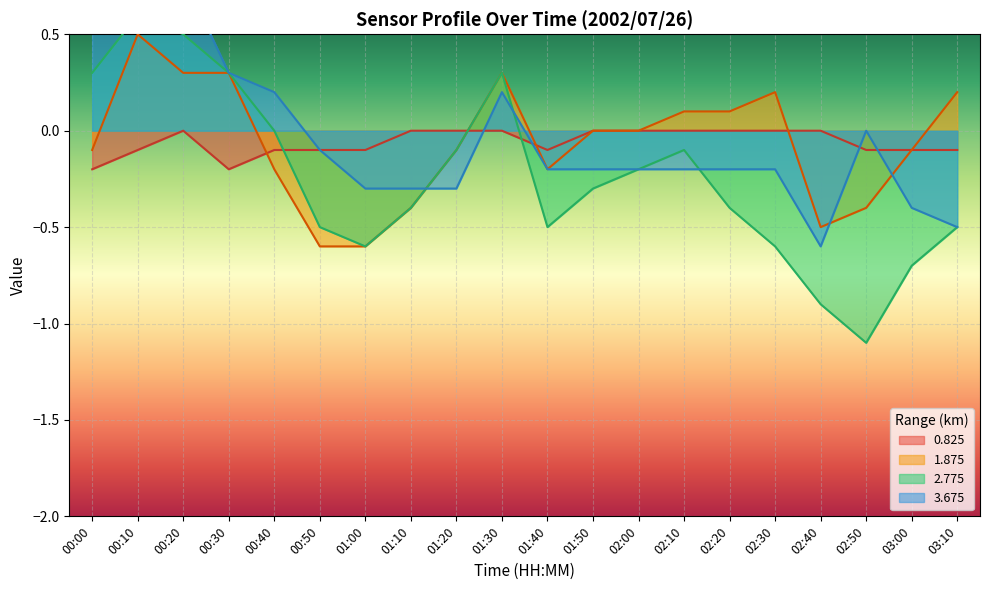

Is the value of 0.825 at 02:20 greater than the value of 1.875 at 02:20?

No